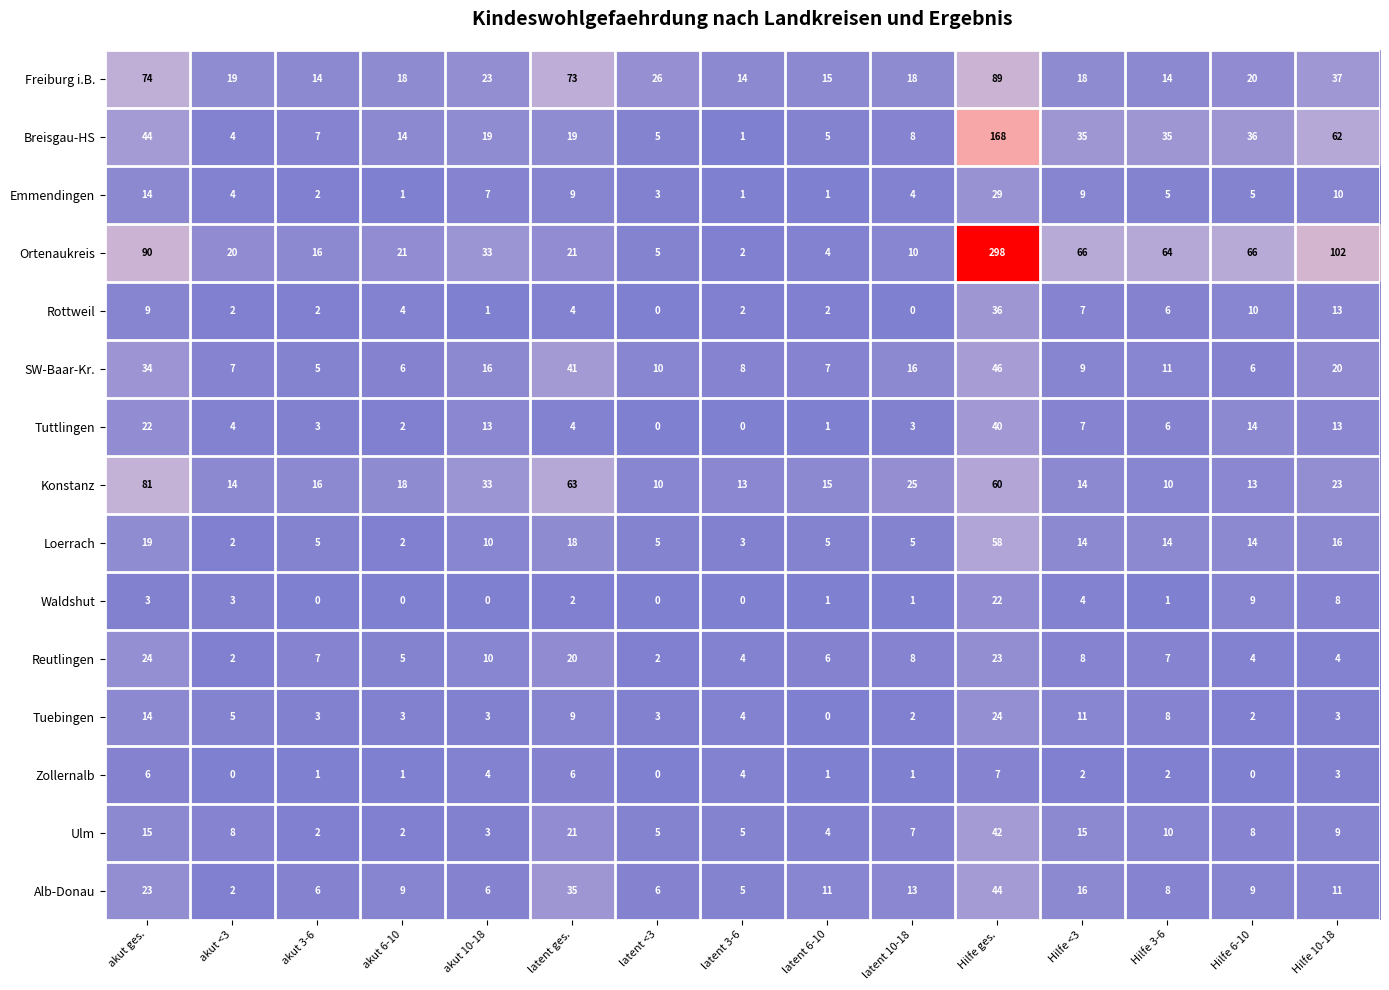

The Reutlingen series shows 6 at Hilfe <3. True or false?

False